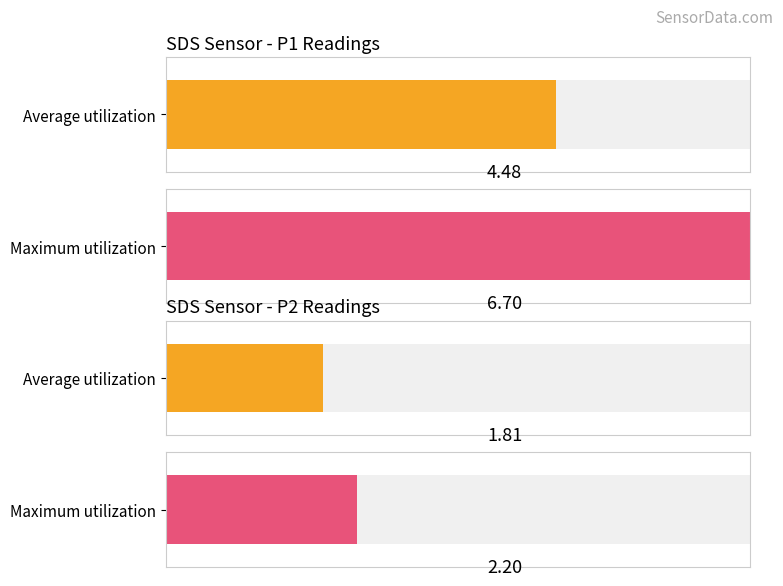

Rank the series by their average value, from highest to lowest.

SDS_P1, SDS_P2